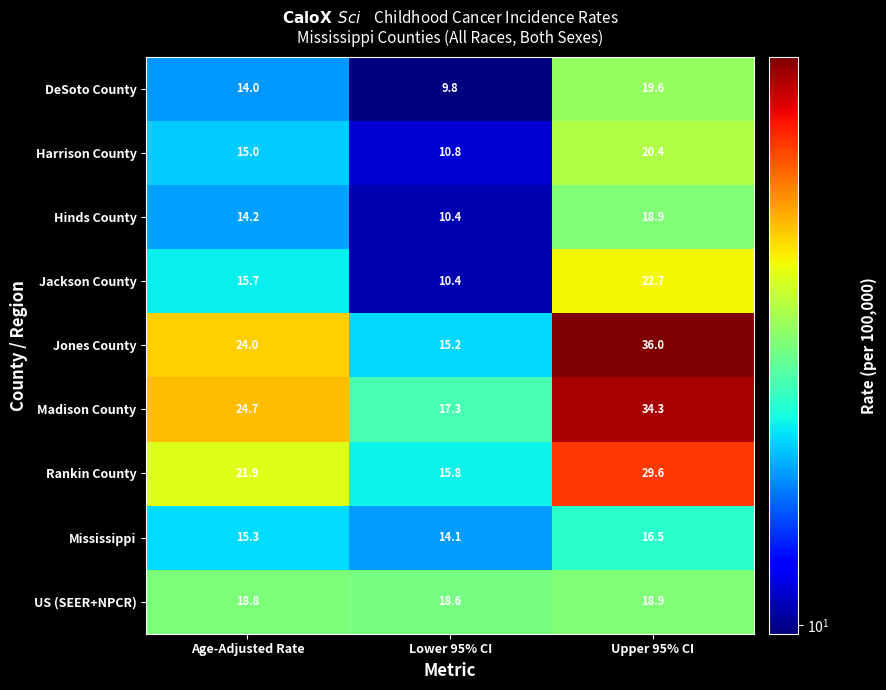

Reading left to right, list all the values displayed in this chart.

DeSoto County: Age-Adjusted Rate=14.0	Lower 95% CI=9.8	Upper 95% CI=19.6
Harrison County: Age-Adjusted Rate=15.0	Lower 95% CI=10.8	Upper 95% CI=20.4
Hinds County: Age-Adjusted Rate=14.2	Lower 95% CI=10.4	Upper 95% CI=18.9
Jackson County: Age-Adjusted Rate=15.7	Lower 95% CI=10.4	Upper 95% CI=22.7
Jones County: Age-Adjusted Rate=24.0	Lower 95% CI=15.2	Upper 95% CI=36.0
Madison County: Age-Adjusted Rate=24.7	Lower 95% CI=17.3	Upper 95% CI=34.3
Rankin County: Age-Adjusted Rate=21.9	Lower 95% CI=15.8	Upper 95% CI=29.6
Mississippi: Age-Adjusted Rate=15.3	Lower 95% CI=14.1	Upper 95% CI=16.5
US (SEER+NPCR): Age-Adjusted Rate=18.8	Lower 95% CI=18.6	Upper 95% CI=18.9